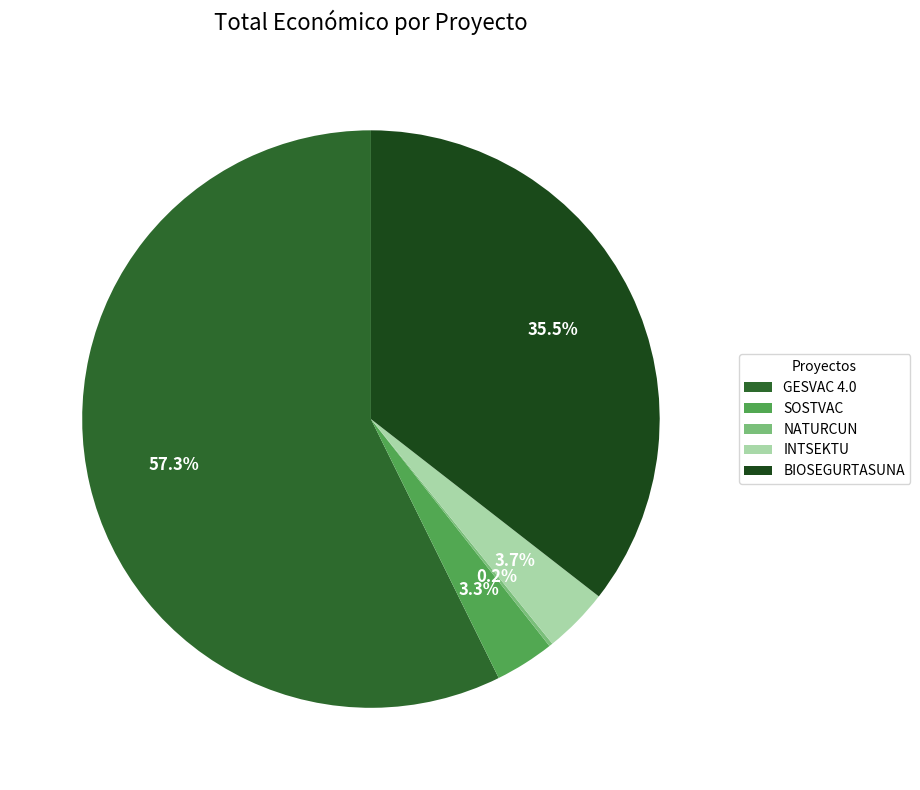

Does GESVAC 4.0 represent more than half of the total?

Yes